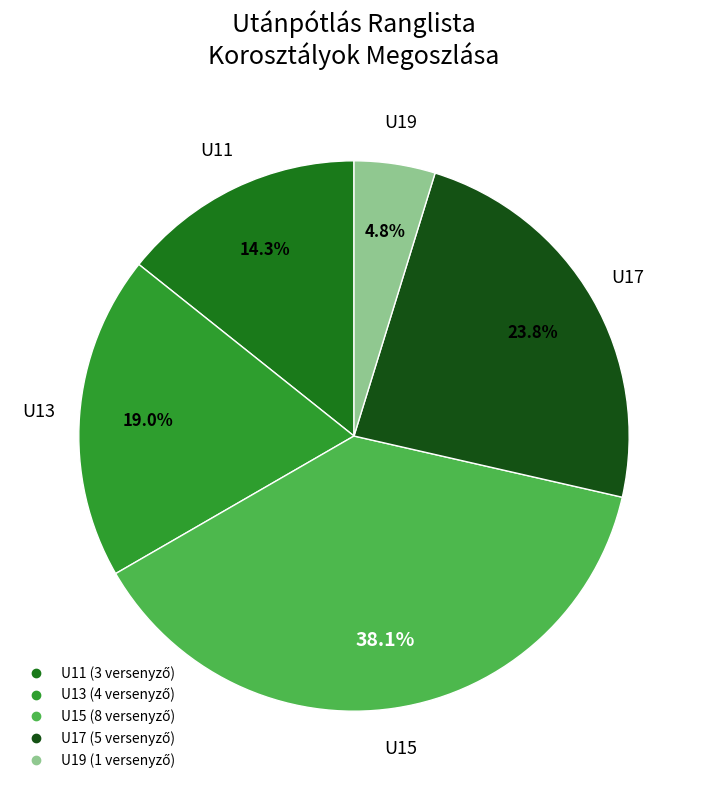

Does any single category account for the majority?

No